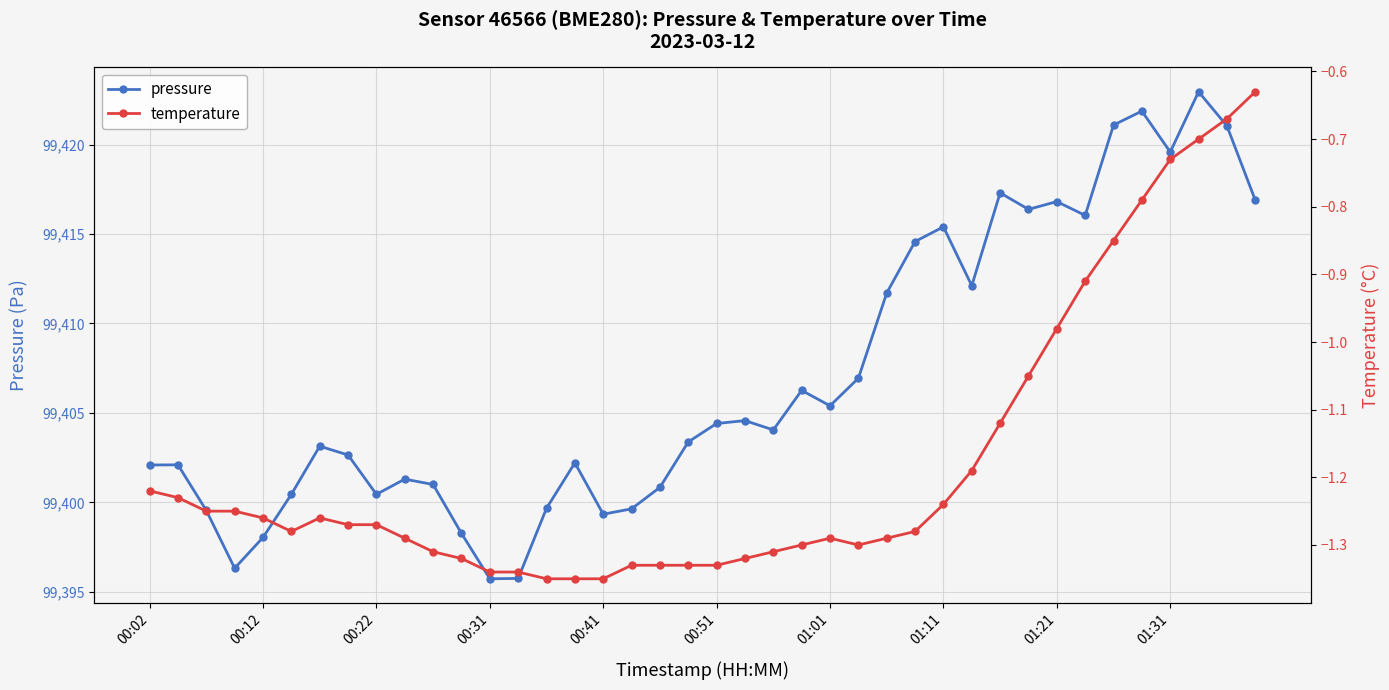

Is this an area chart (filled region under the line)?

No